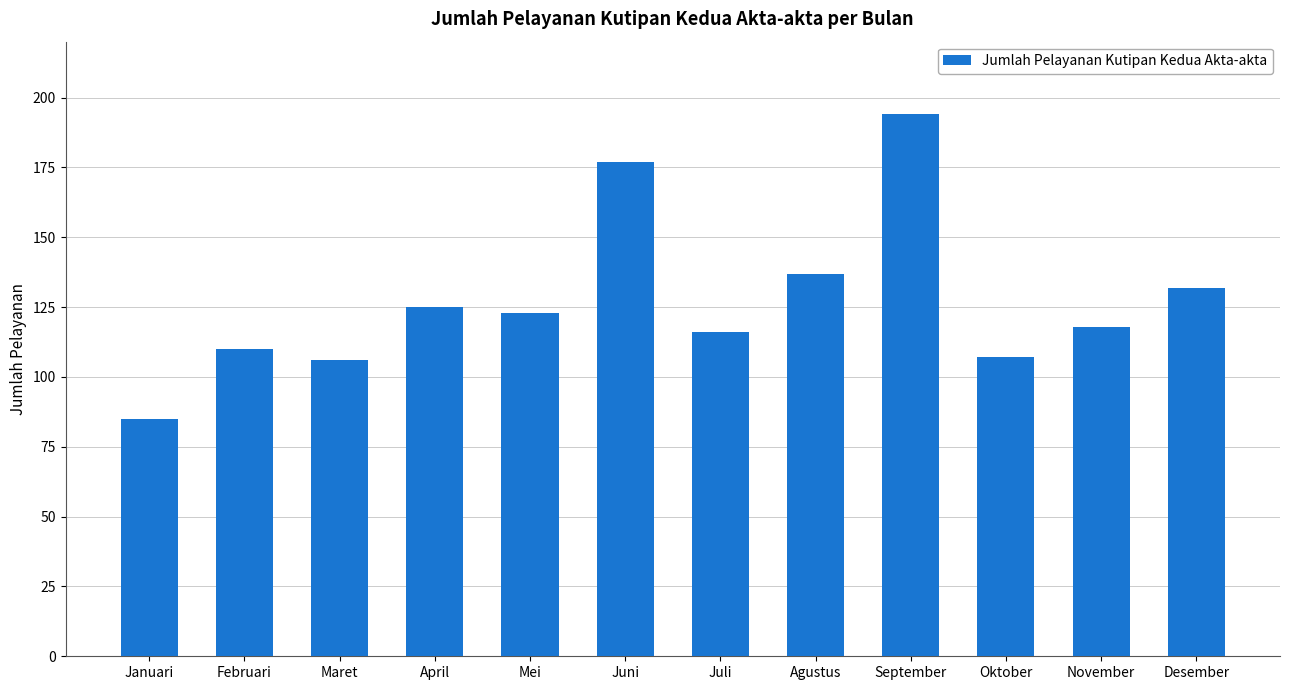

Where is the data nearest to the value 139?

Agustus